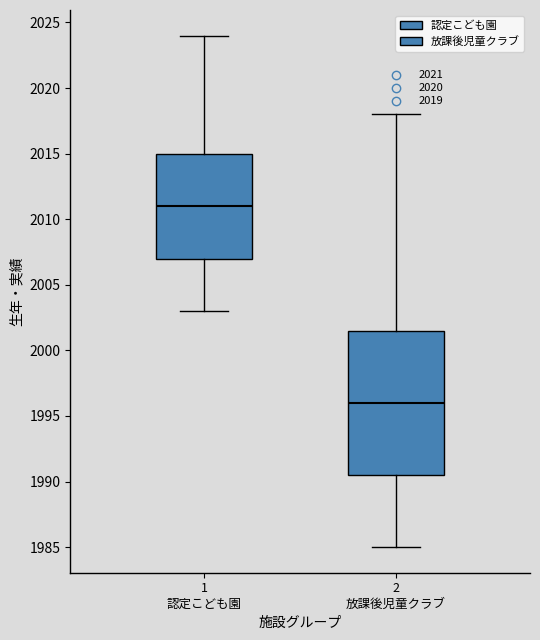

Which box's median line is the lowest?

2 放課後児童クラブ